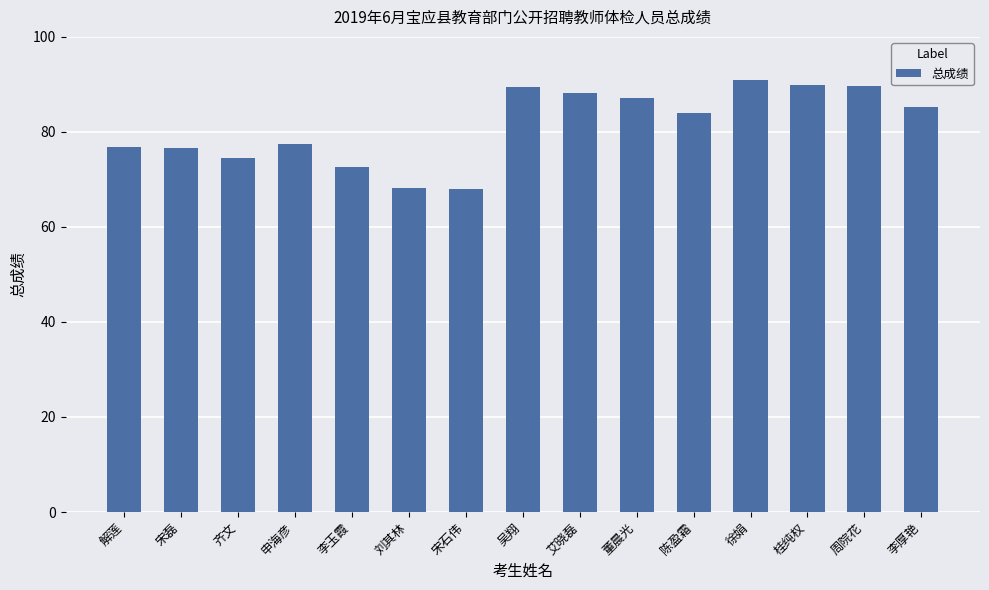

What is the maximum value shown in the chart?

90.9